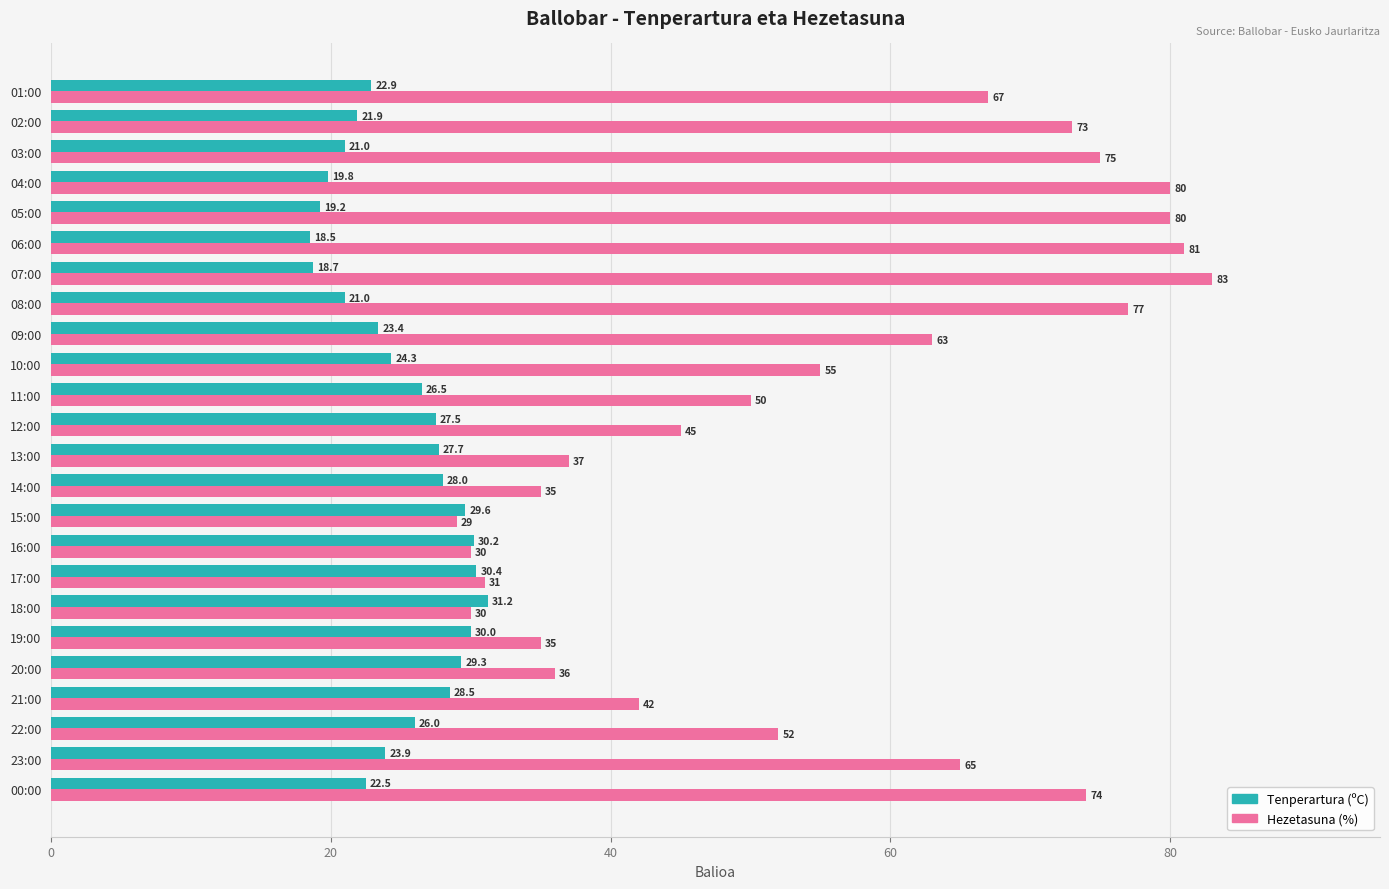

The value of Hezetasuna (%) at 19:00 is 46.3. True or false?

False